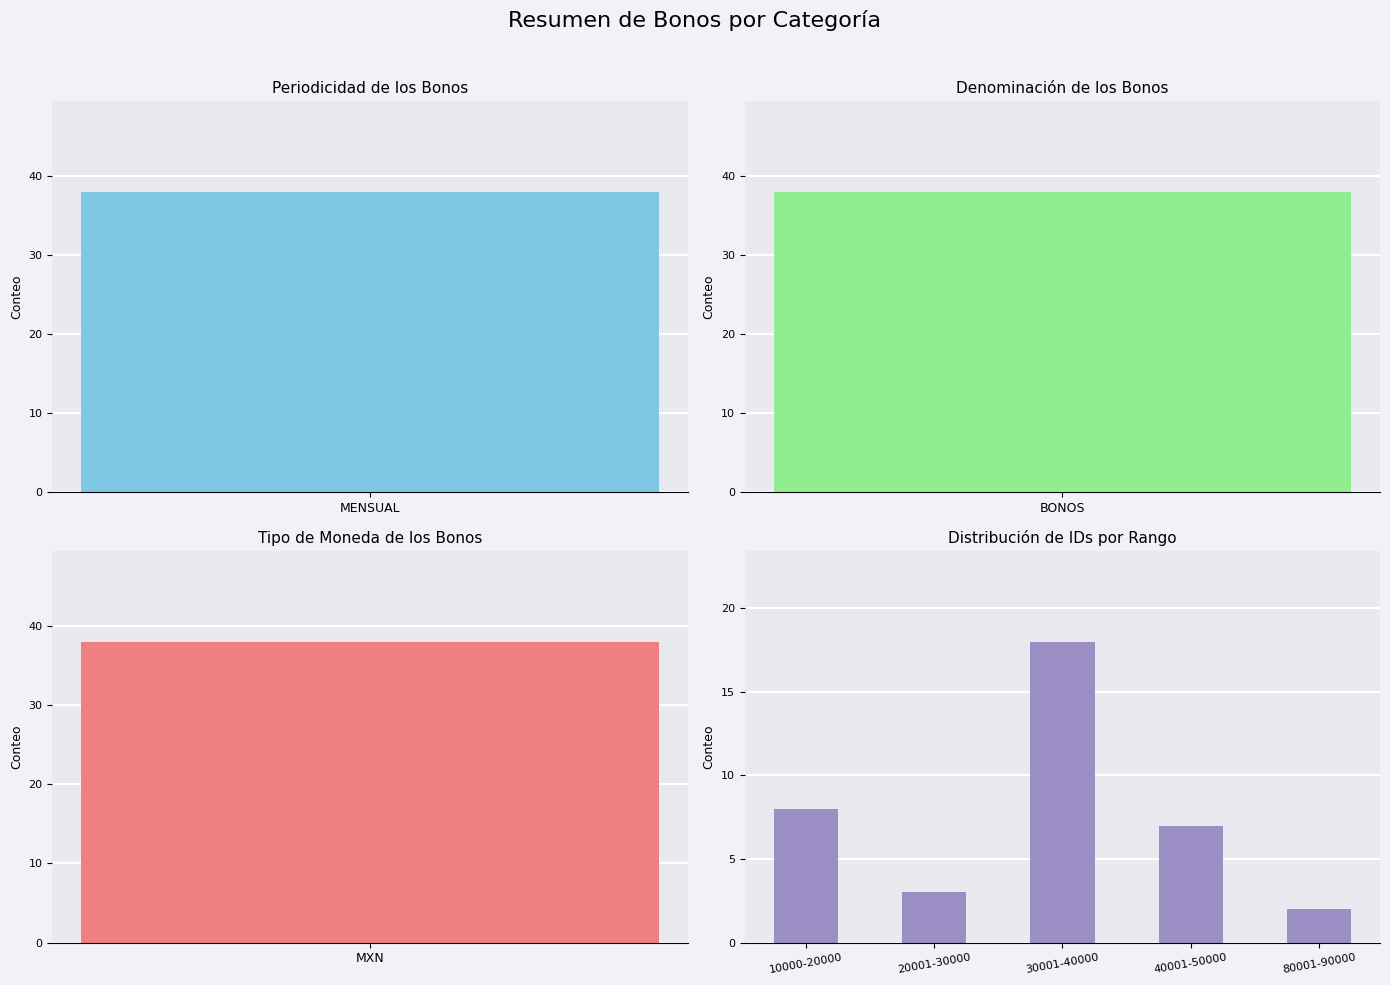

The chart shows a value of 1 at 80001-90000. True or false?

False